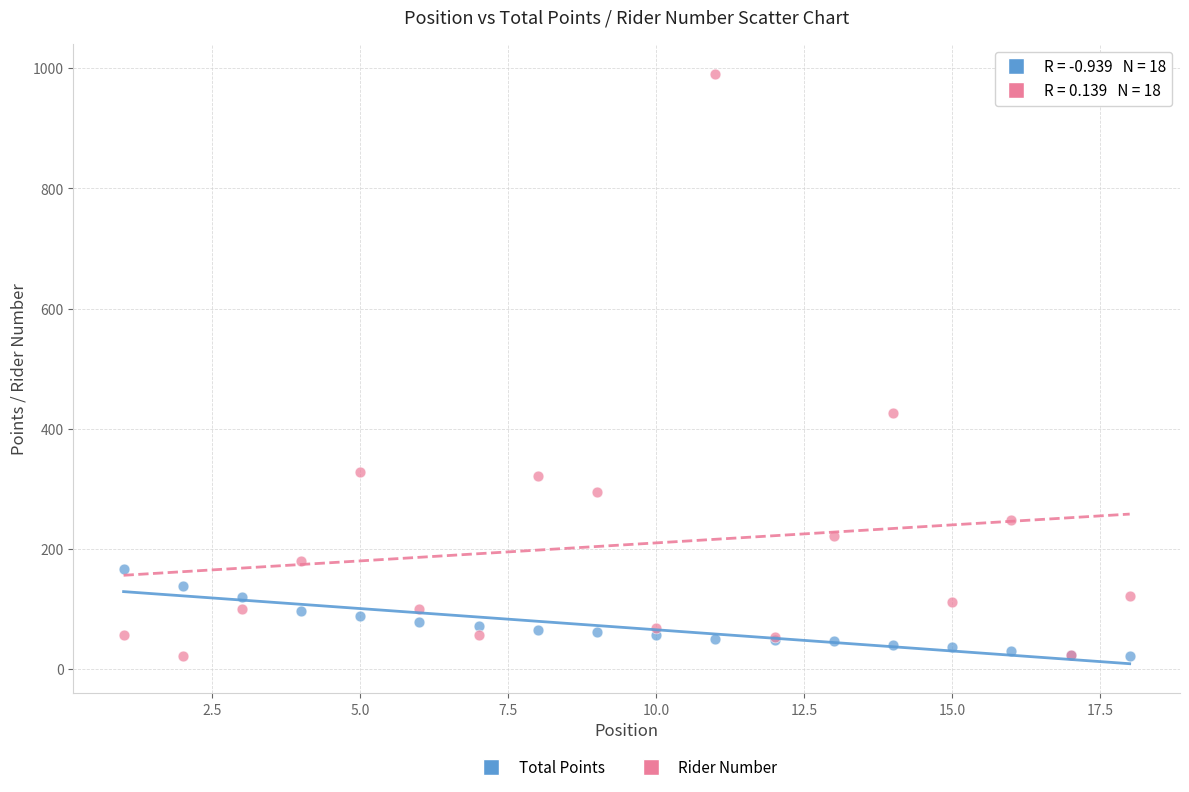

Across all series, what Y value is closest to 506?

426